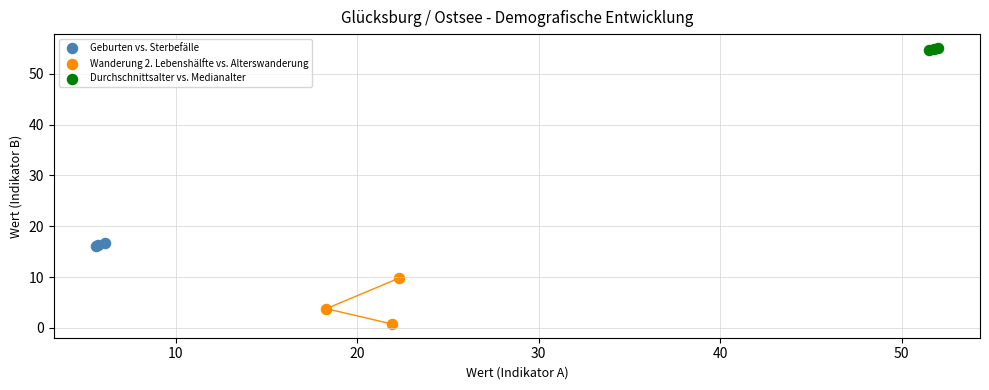

Which series contains the lowest Y value?

Wanderung 2. Lebenshälfte vs. Alterswanderung